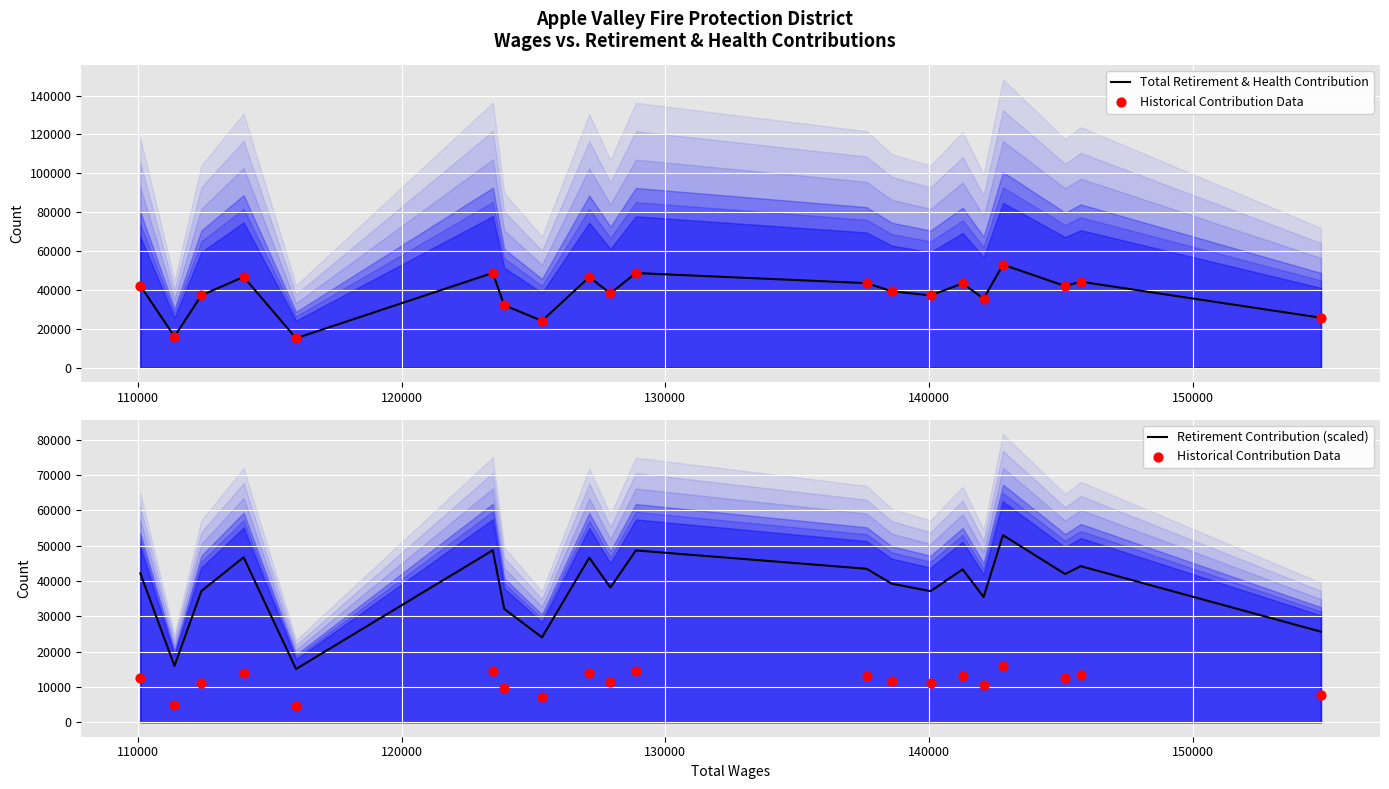

Is the value of Retirement Contribution (scaled) at 160000 greater than the value of Historical Contribution Data at 140000?

Yes